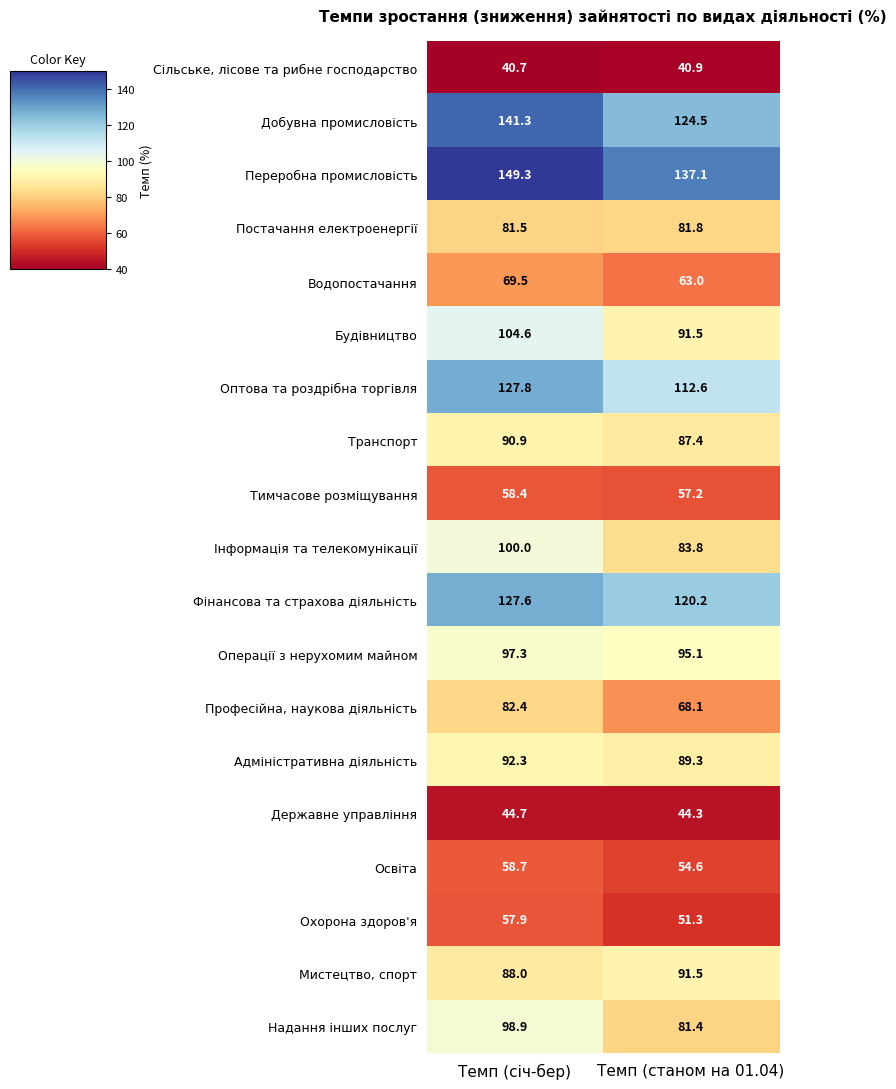

The value of Освіта at Темп (січ-бер) is 35.0. True or false?

False